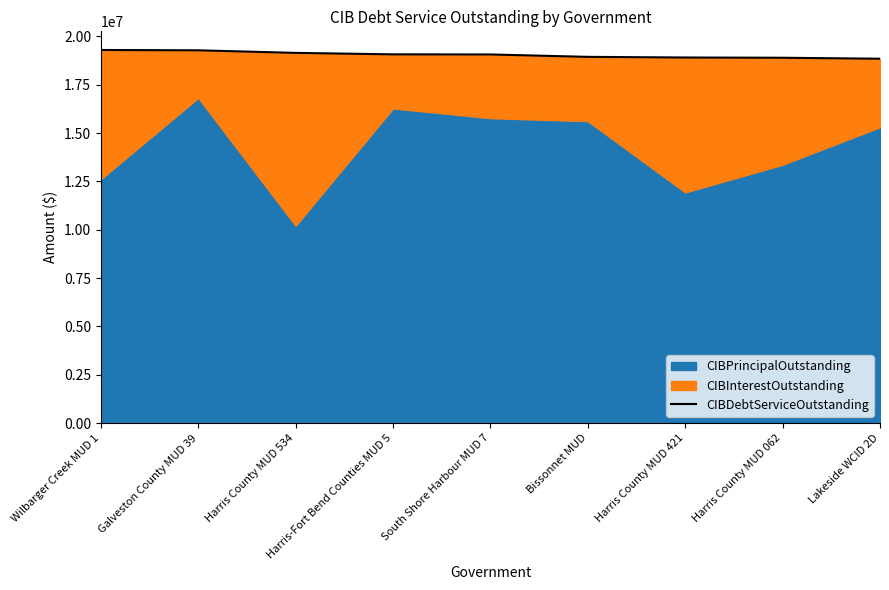

True or false: the data shows 18945906.3 at Bissonnet MUD.

True